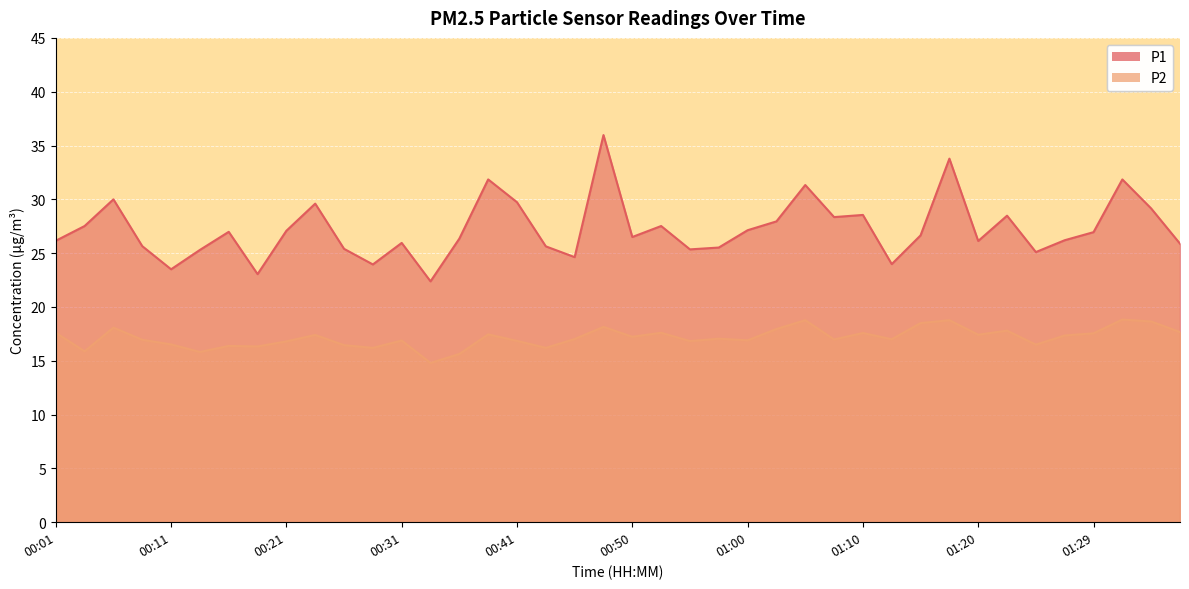

True or false: P2 and P1 cross at least once.

False